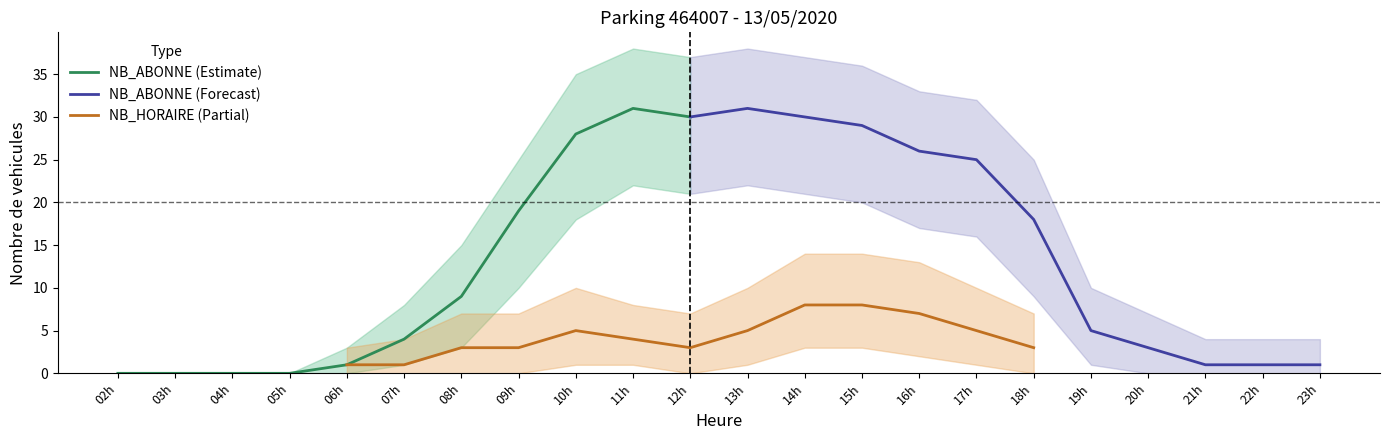

True or false: NB_ABONNE and NB_HORAIRE cross at least once.

False